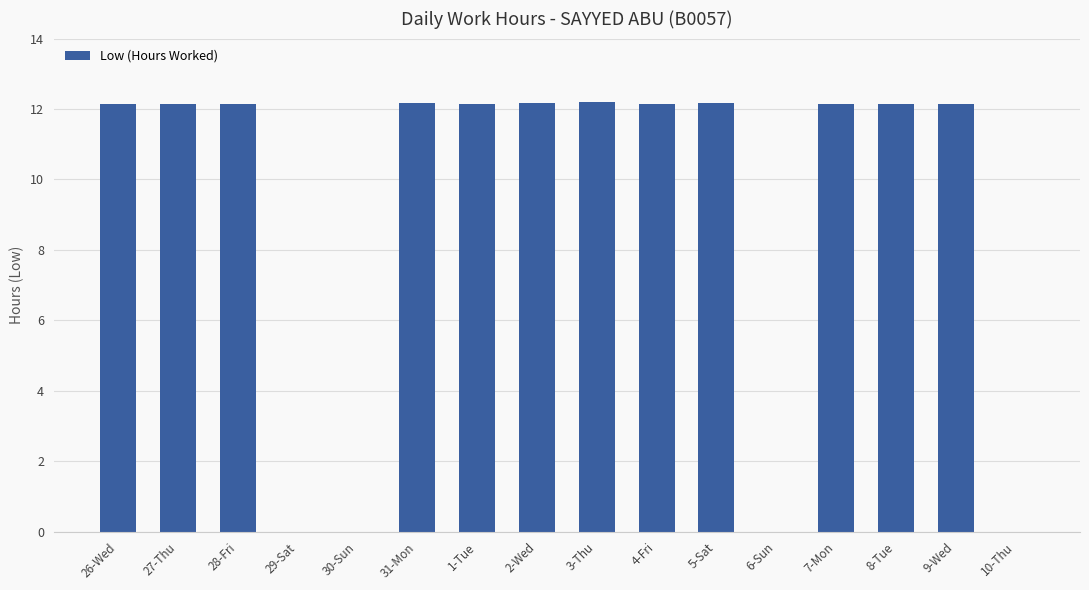

Are the bars horizontal?

No